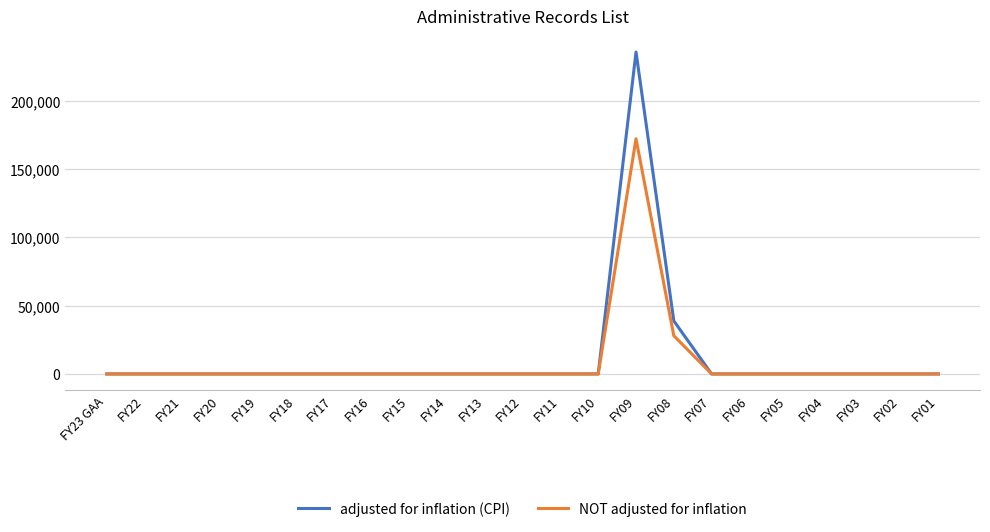

Is it true that adjusted for inflation (CPI) equals 0 at FY20?

True